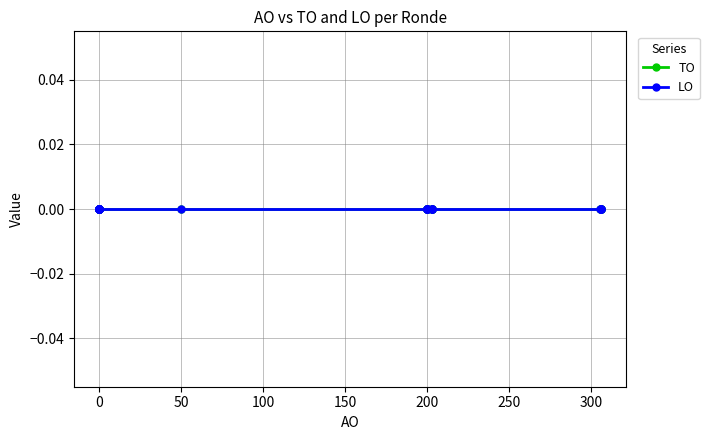

At which label is AO closest to 153?

2020 2de aanpassing goedgekeurd